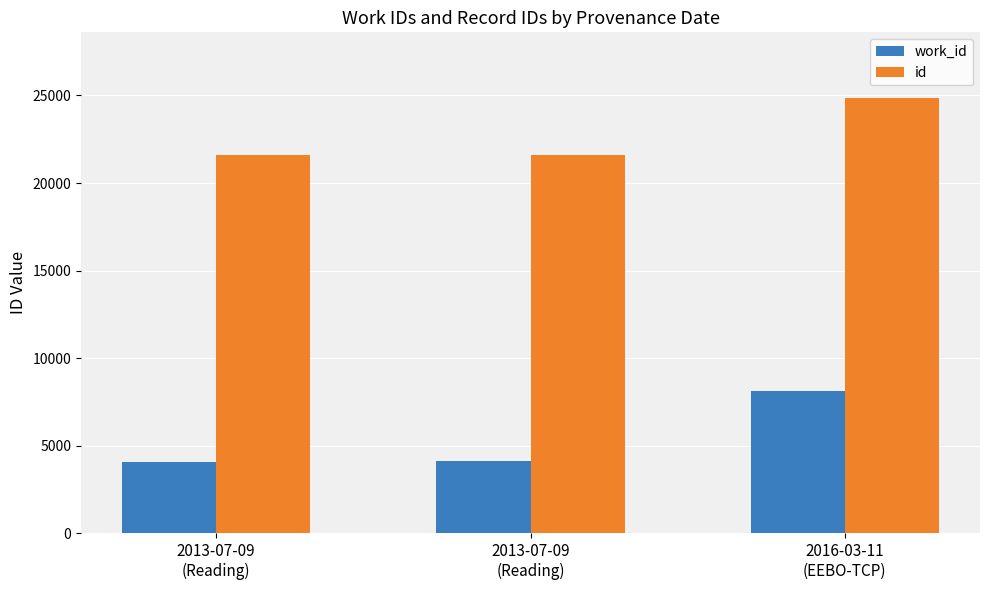

Which series has the largest total across all categories?

id